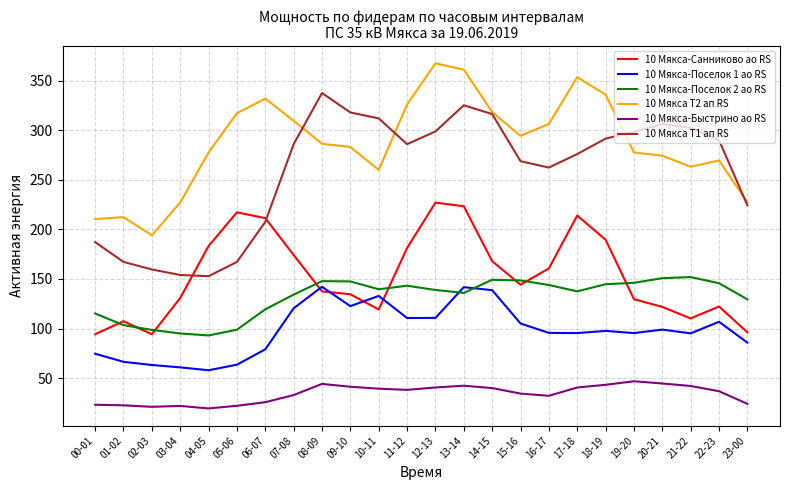

What is the difference between the second highest and minimum values in the 10 Мякса-Быстрино ао RS series?

25.2